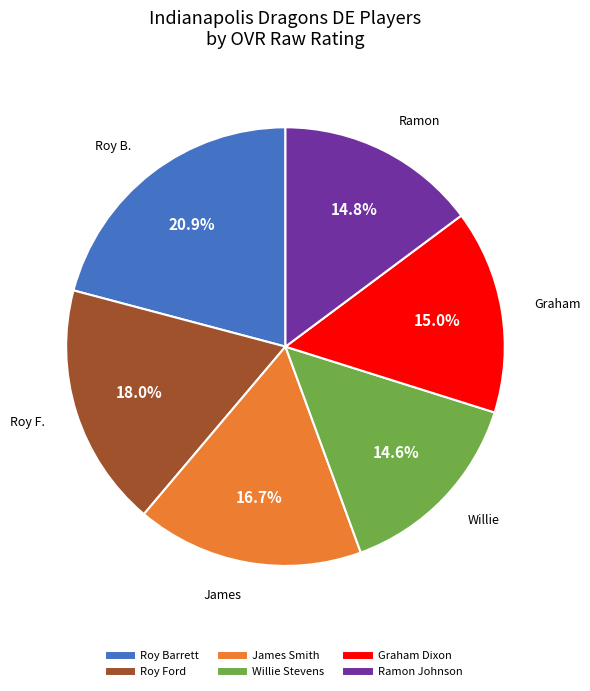

What percentage is the James Smith slice, to the nearest percent?

17%